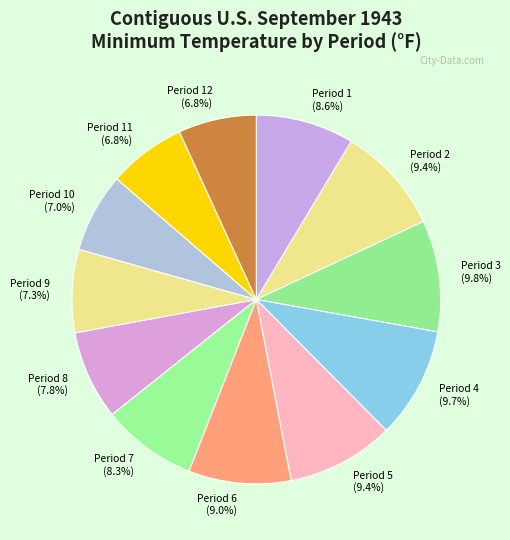

To the nearest percent, what is the average slice percentage?

8%